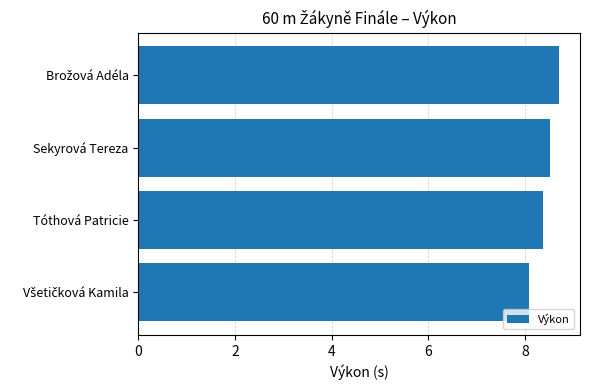

Is it true that the value at Tóthová Patricie is 1.8?

False